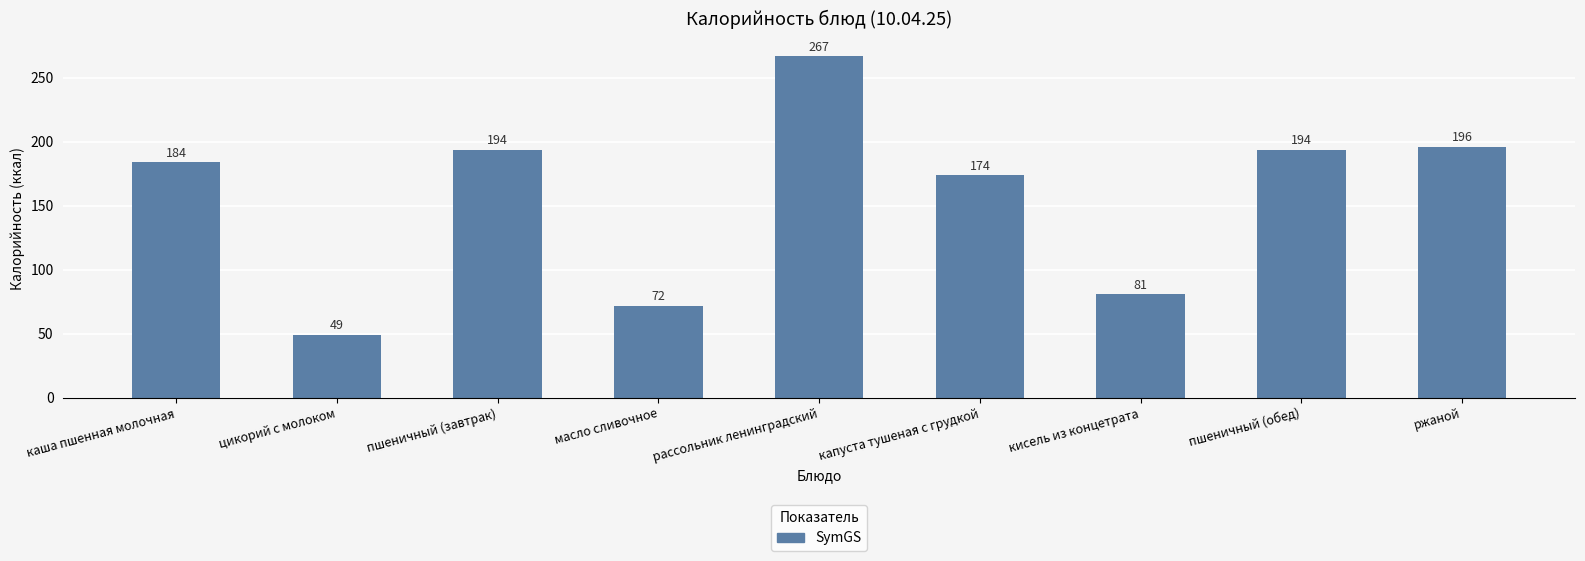

The chart shows a value of 196 at ржаной. True or false?

True